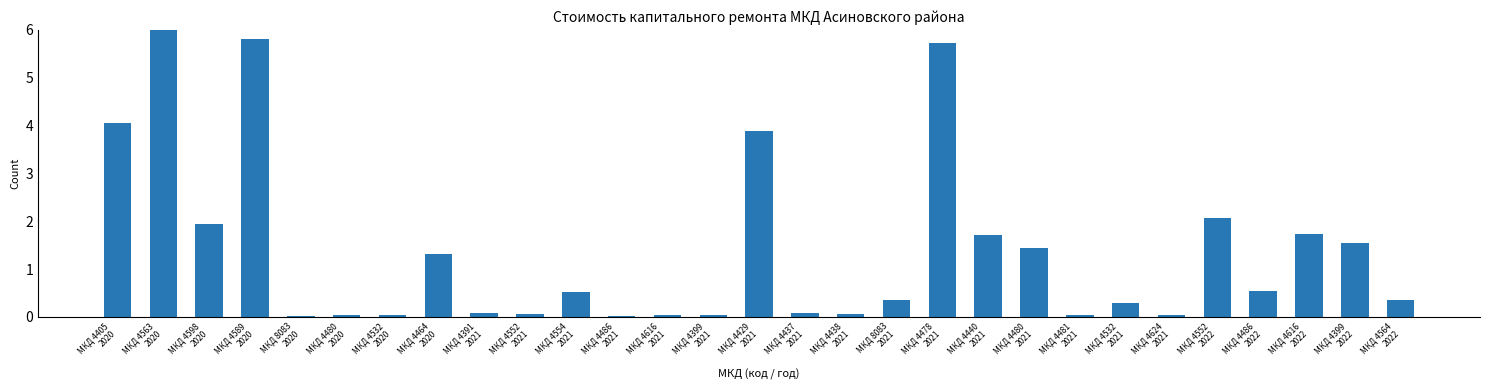

What value does the data have at МКД 4589
2020?

5.8